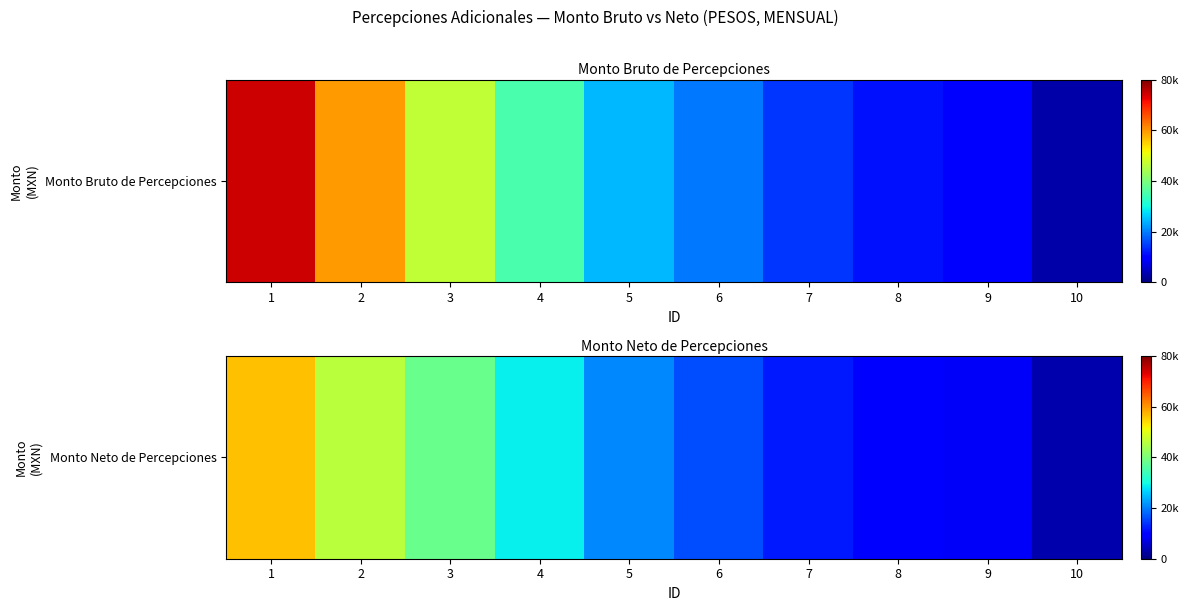

What is the difference between the values at 6 and 3?

22040.2